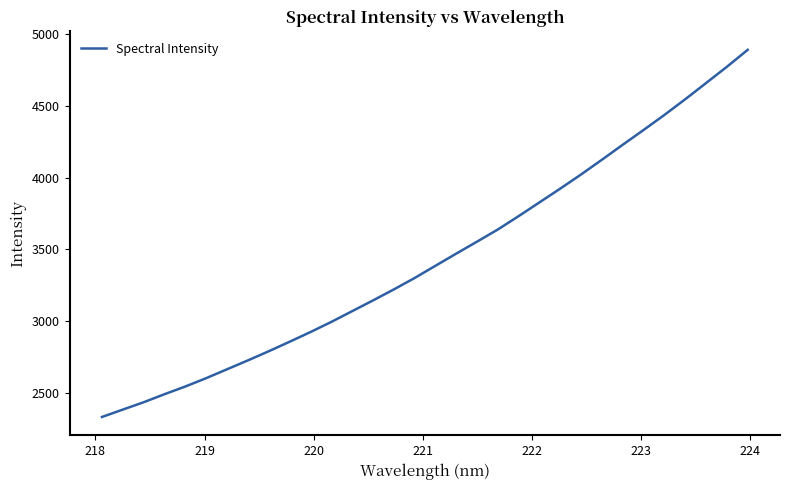

Count the number of categories in the chart.

32